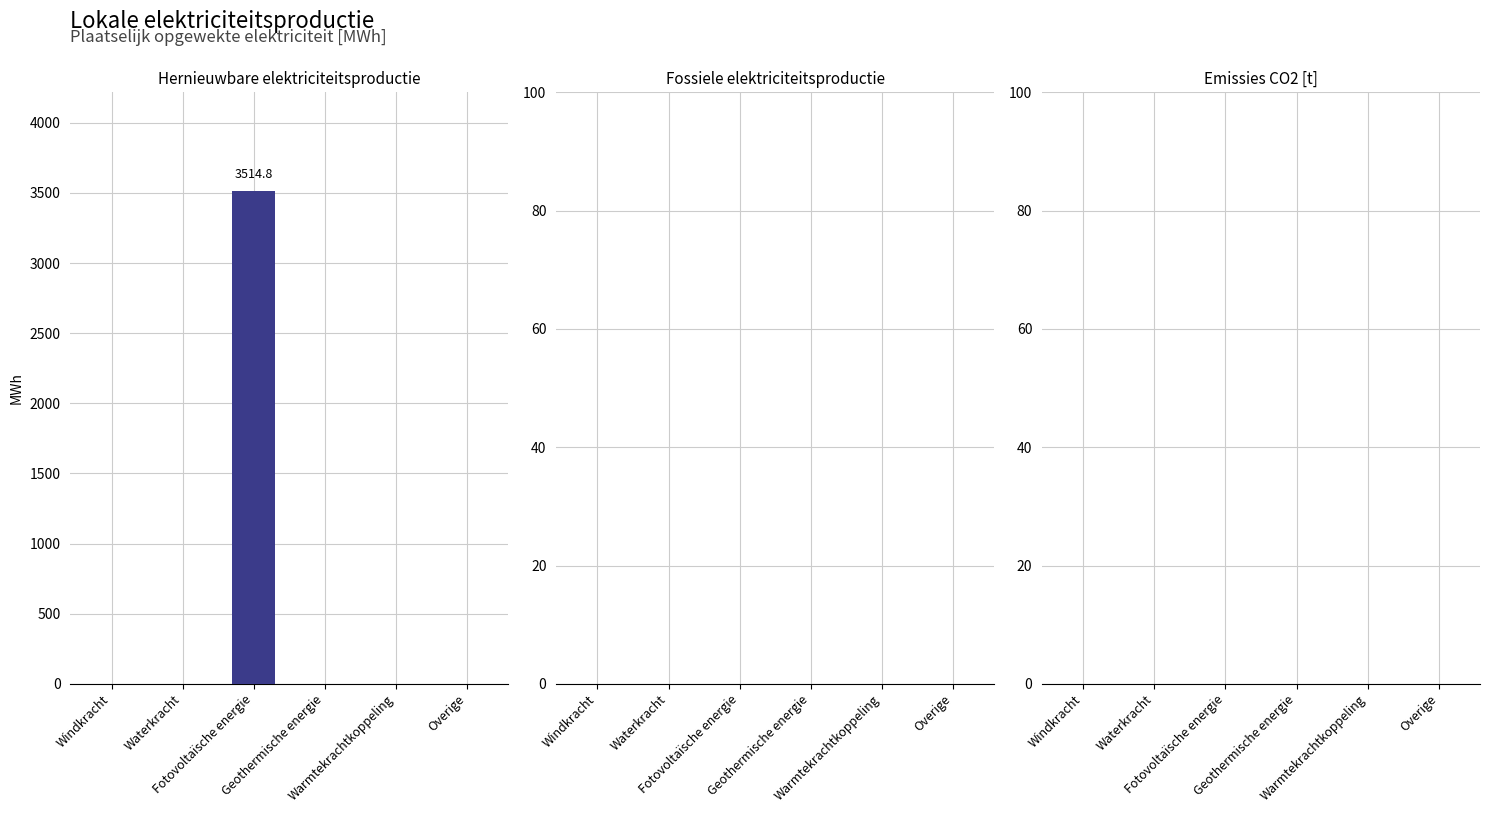

What is the maximum value shown in the chart?

3514.8